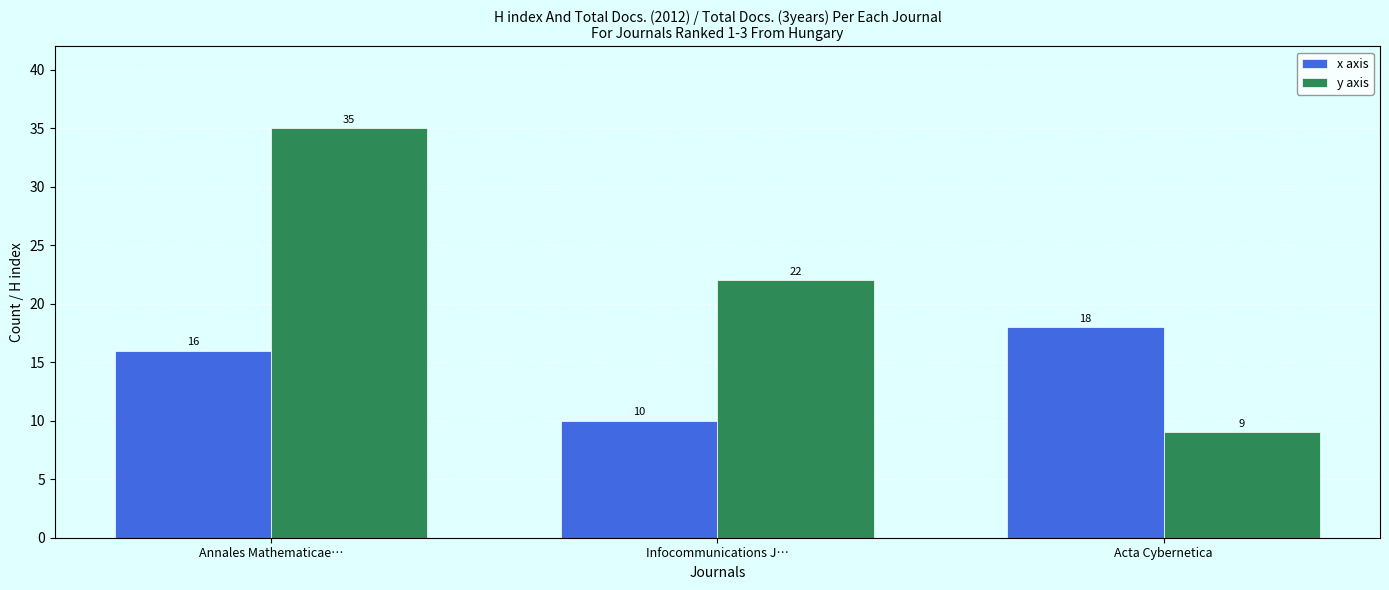

How many data points does each series have?

3